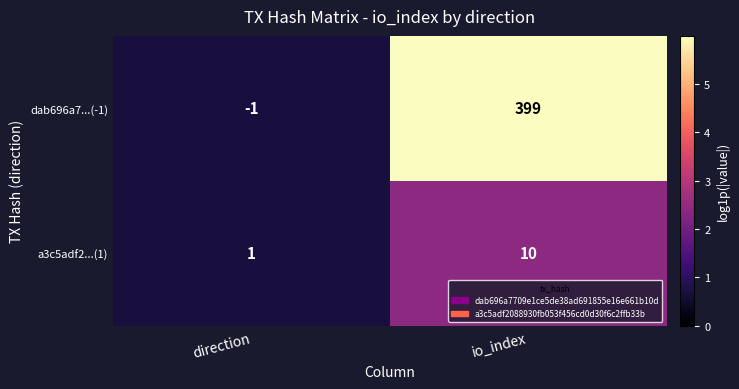

What is the maximum value shown in the chart?

399